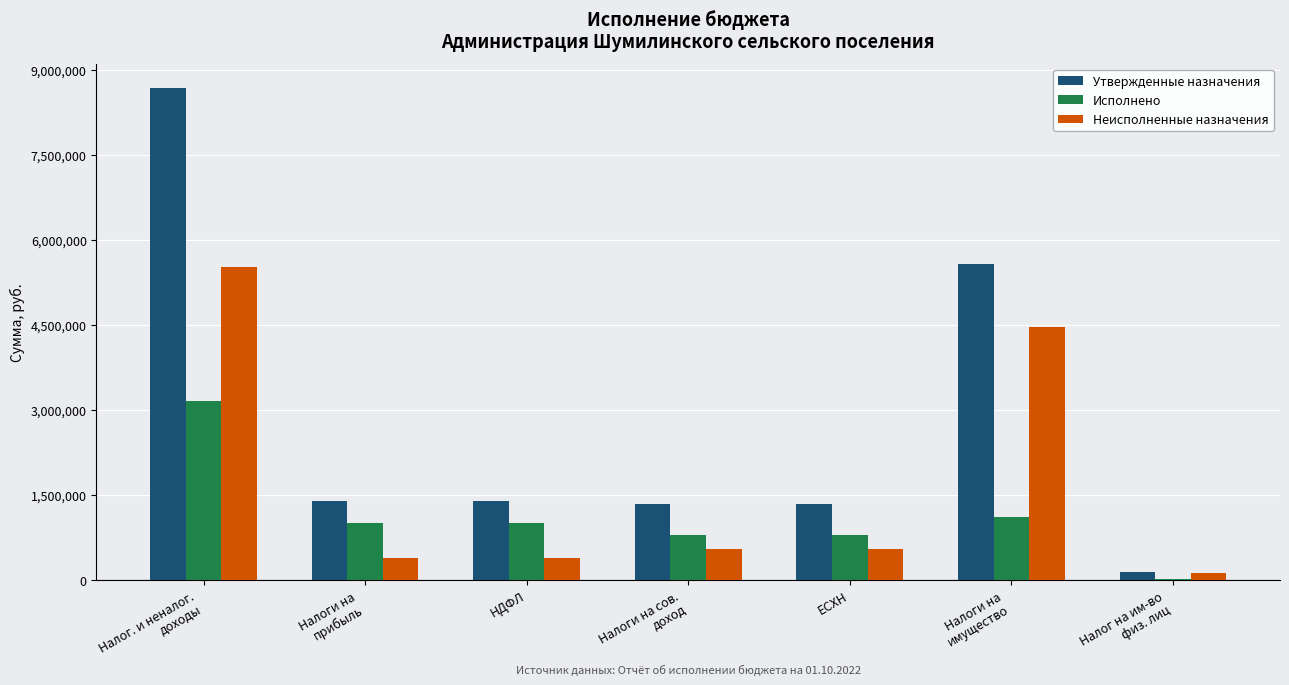

At which label does Неисполненные назначения first exceed 548066?

Налог. и неналог.
доходы